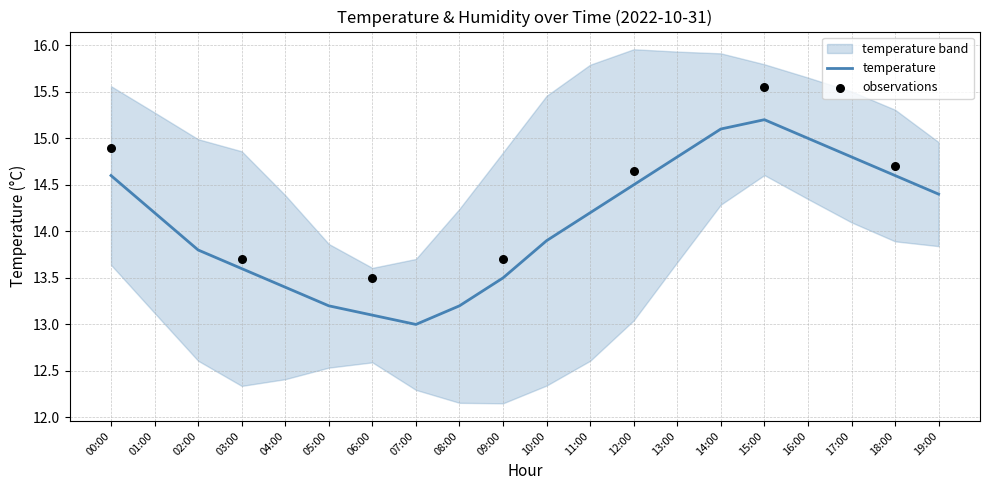

Approximately how many times larger is the value at 08:00 compared to 00:00?

0.9